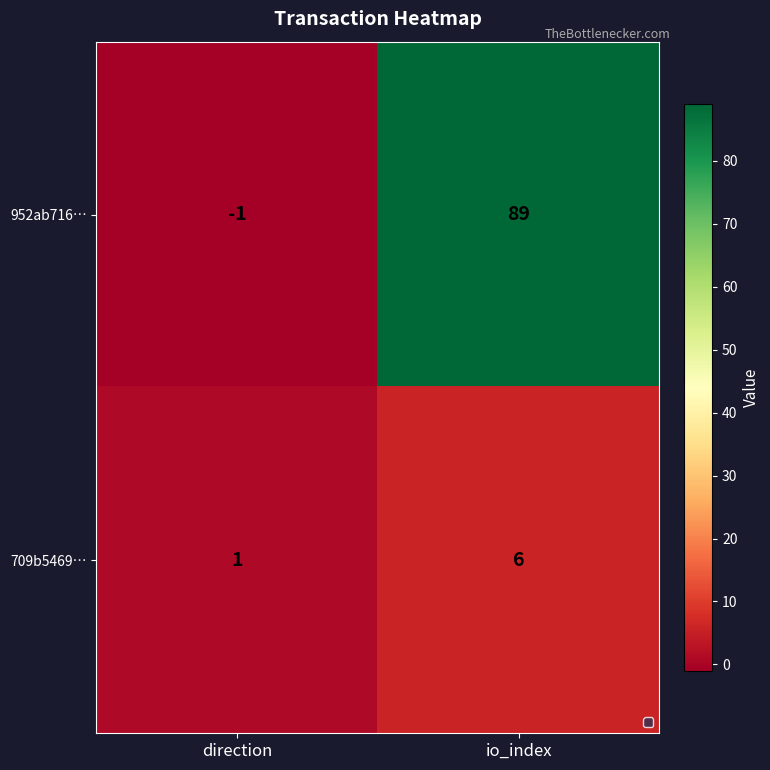

Which series has the widest spread of values?

952ab716…